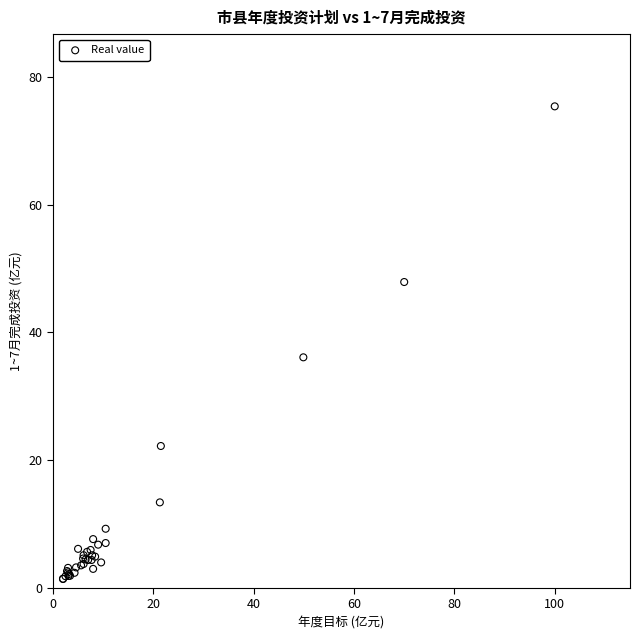

What Y value in the scatter plot is closest to 38?

36.1